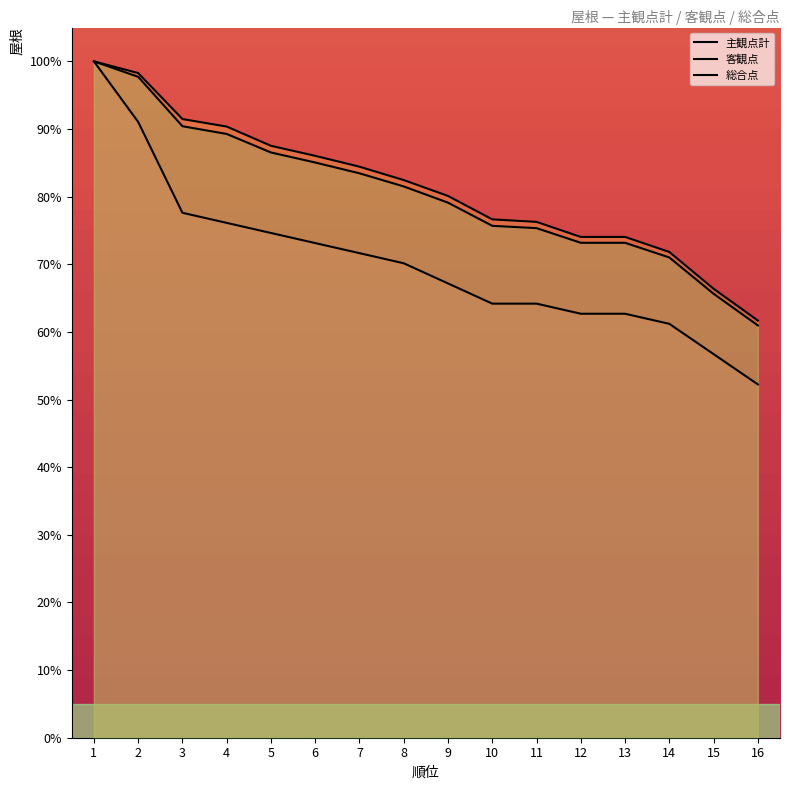

Is the value of 総合点 at 10 greater than the value of 主観点計 at 11?

Yes